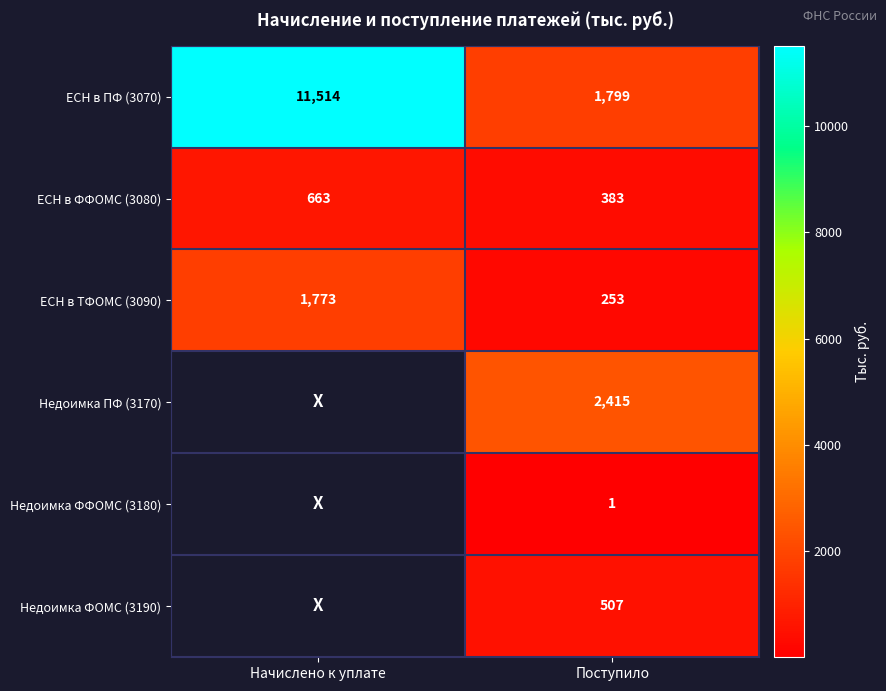

At which category does the chart reach its peak across all series?

Начислено к уплате